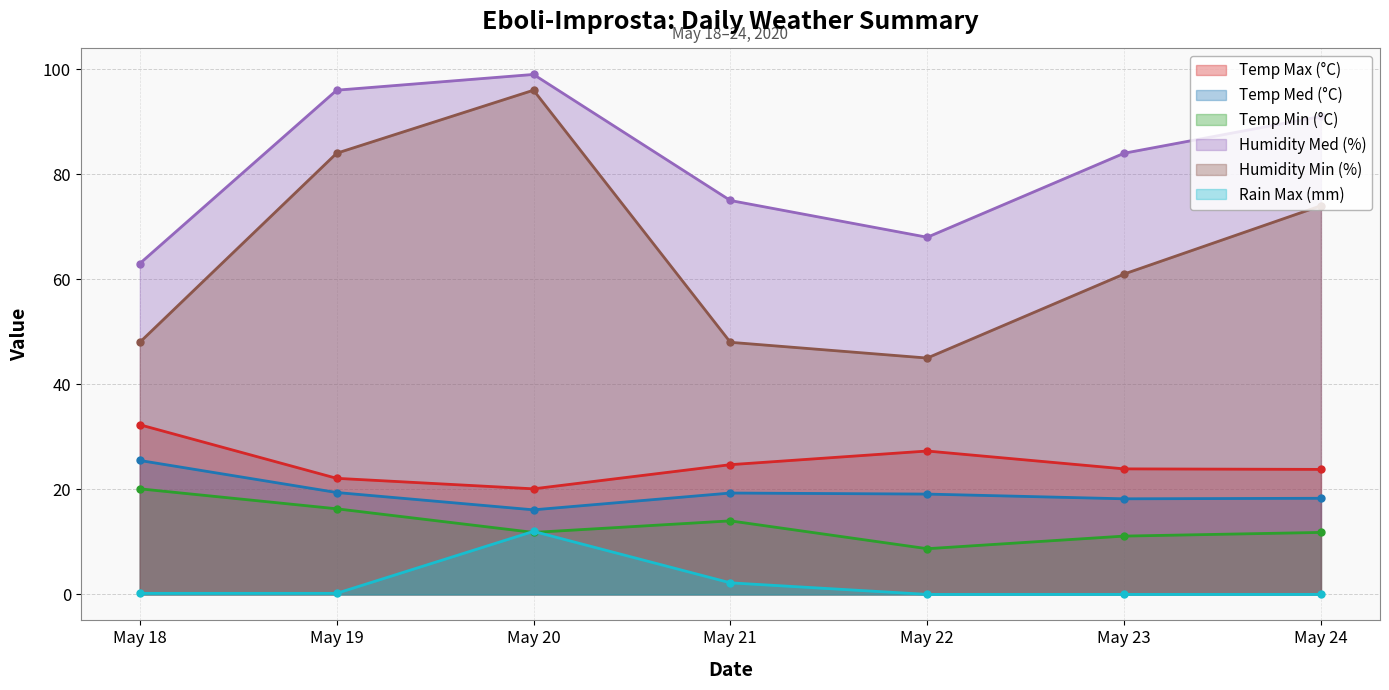

How many data points in Humidity Min (%) are less than 61?

3